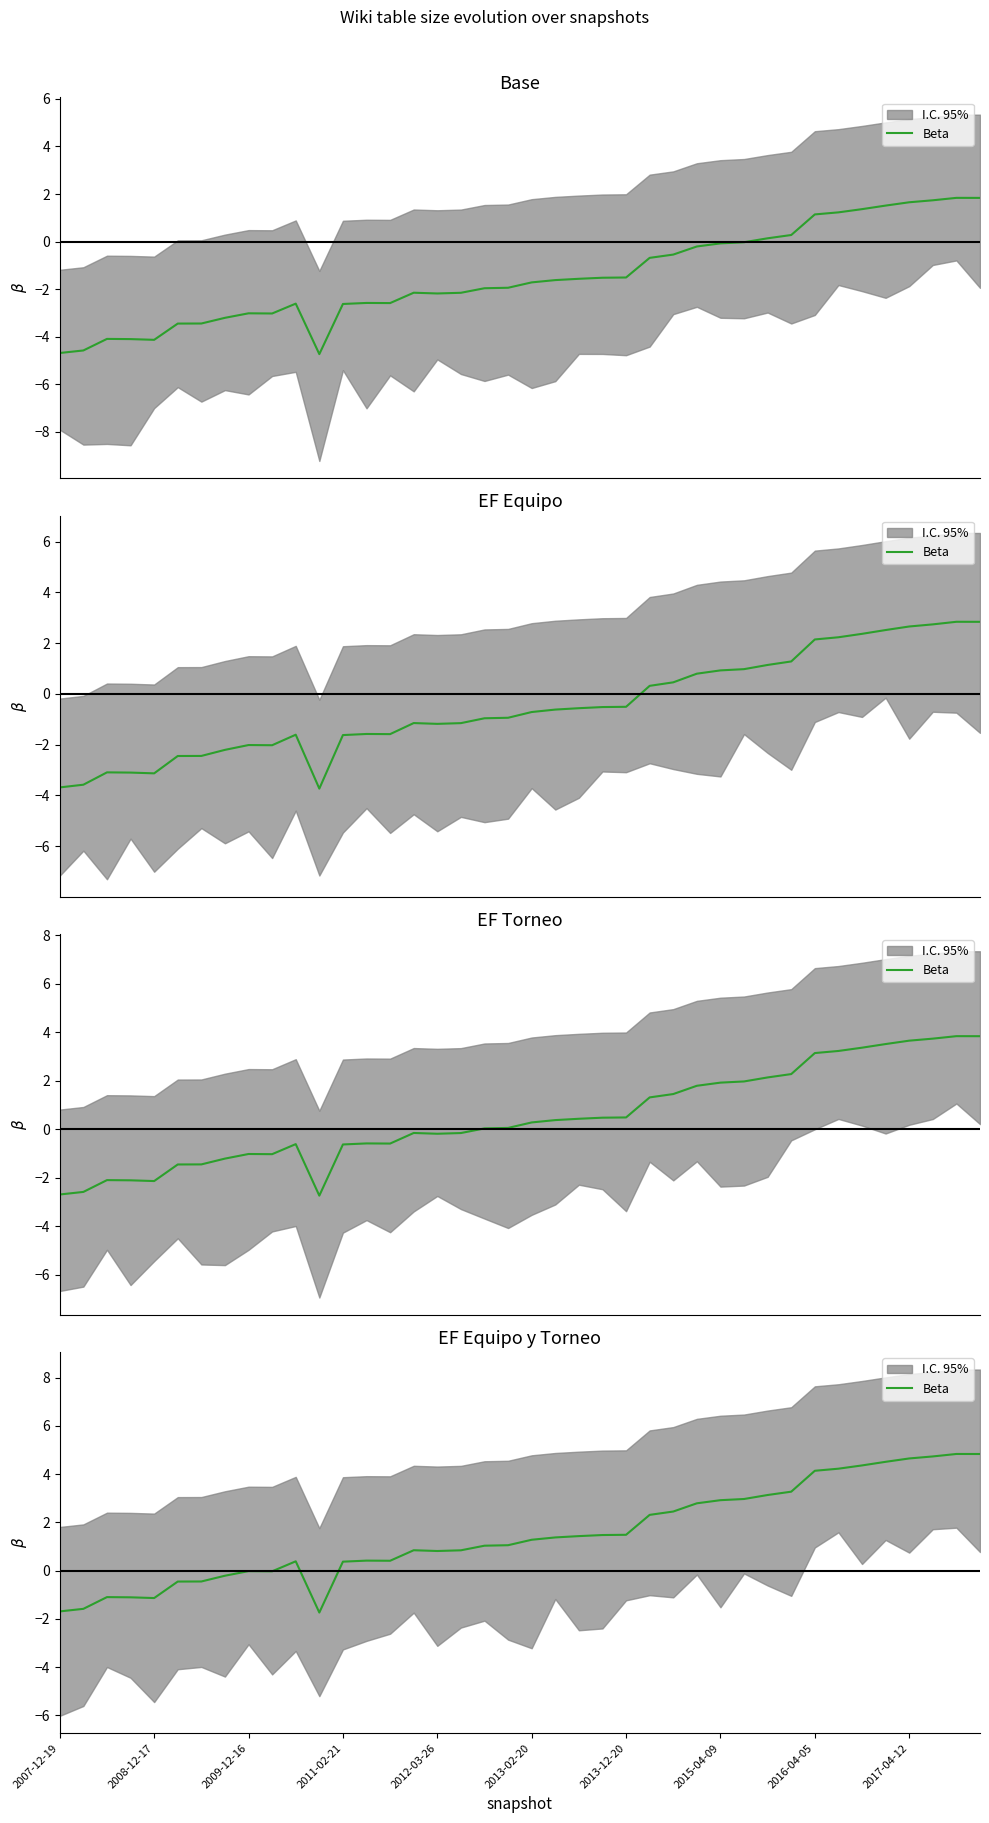

What is the sum of all values?

60.0